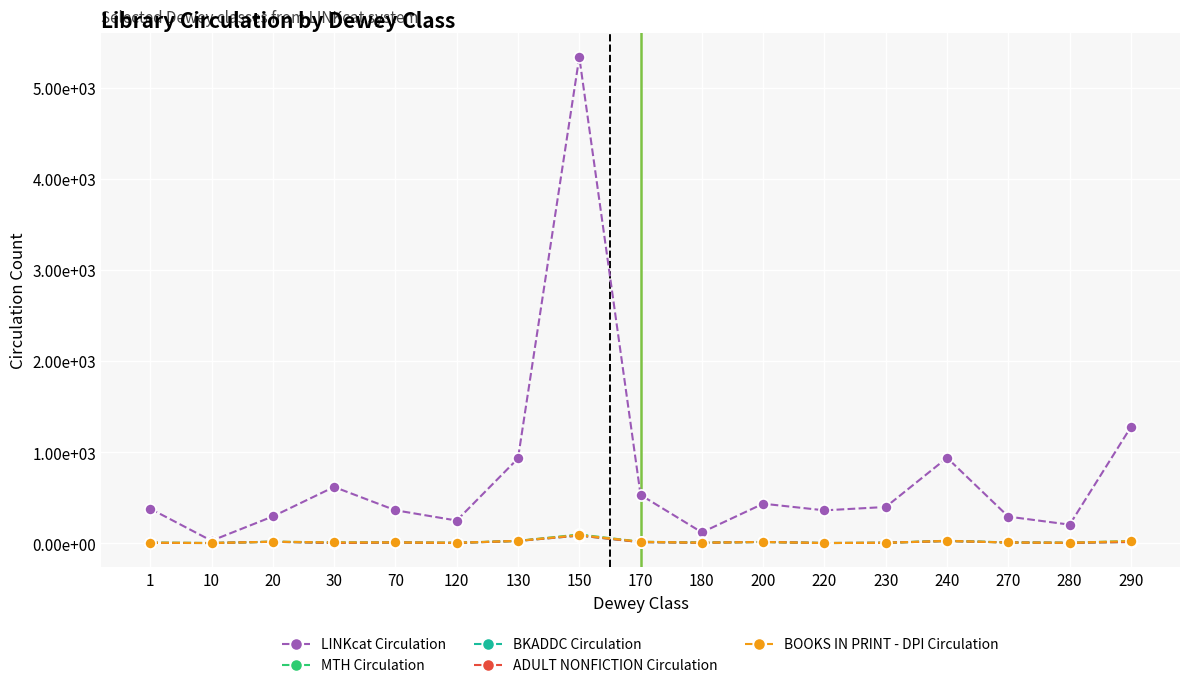

Which category has the highest value in the LINKcat Circulation series?

150